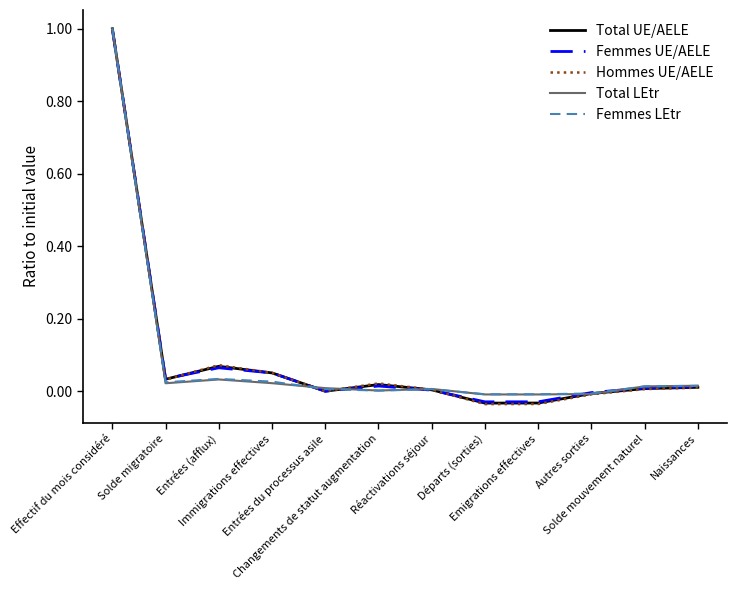

How many interior local valleys does the Hommes UE/AELE series have?

3